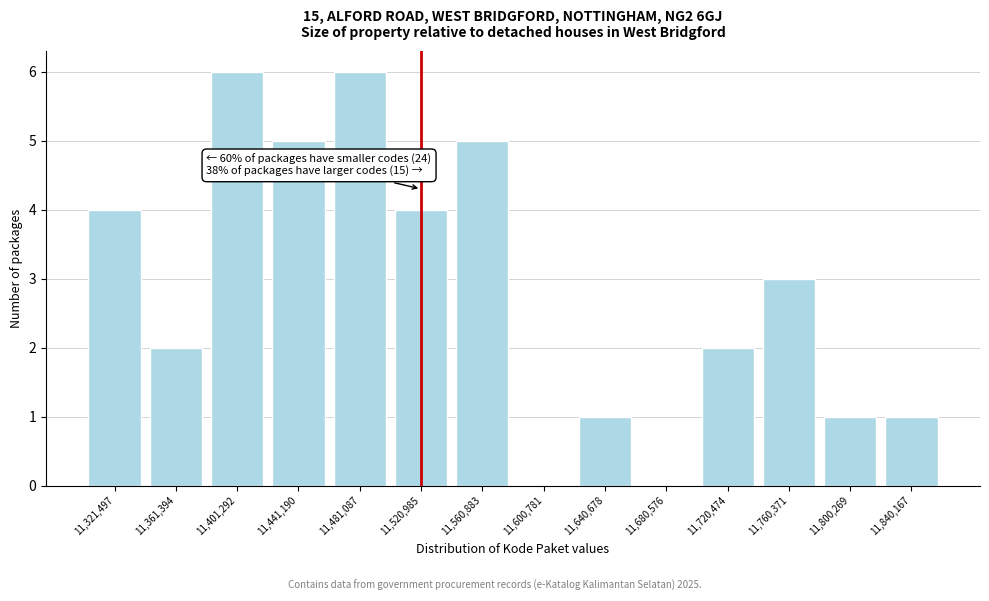

Reading left to right, extract all data points from this chart.

11,321,497=4	11,361,394=2	11,401,292=6	11,441,190=5	11,481,087=6	11,520,985=4	11,560,883=5	11,600,781=0	11,640,678=1	11,680,576=0	11,720,474=2	11,760,371=3	11,800,269=1	11,840,167=1